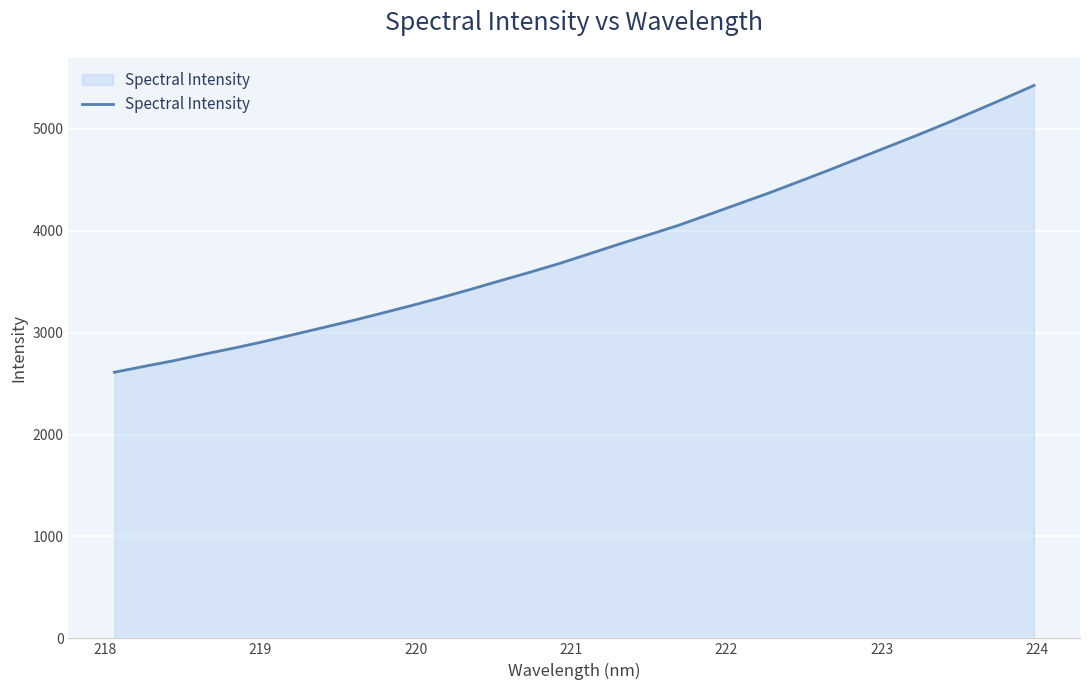

True or false: the data has more than 1 interior local peaks.

False